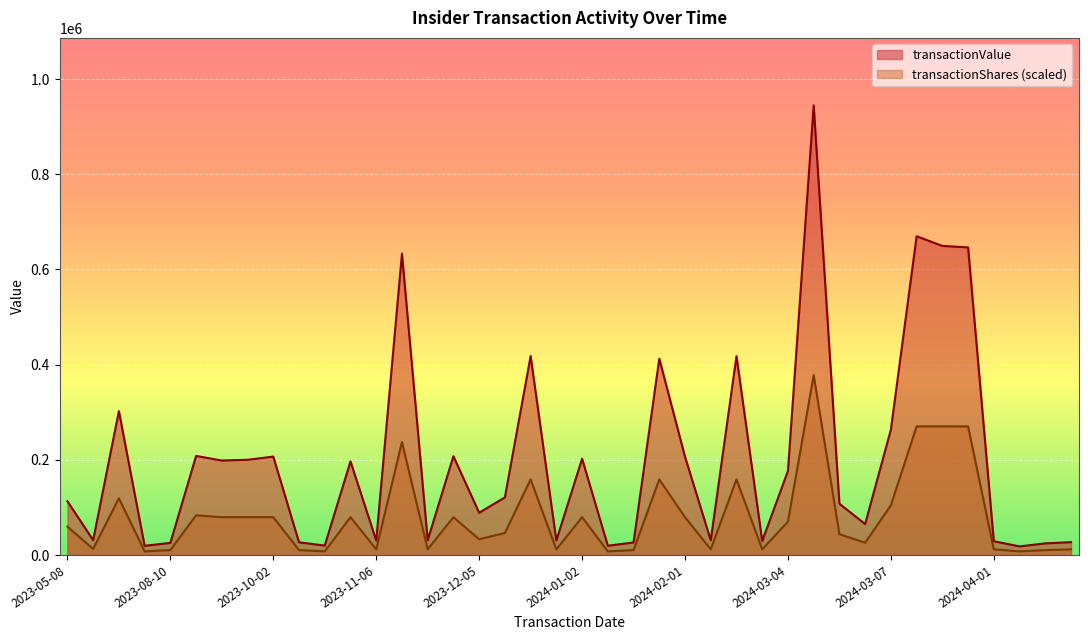

What is the difference between the transactionShares values at 2024-04-02 and 2023-12-01?

1741